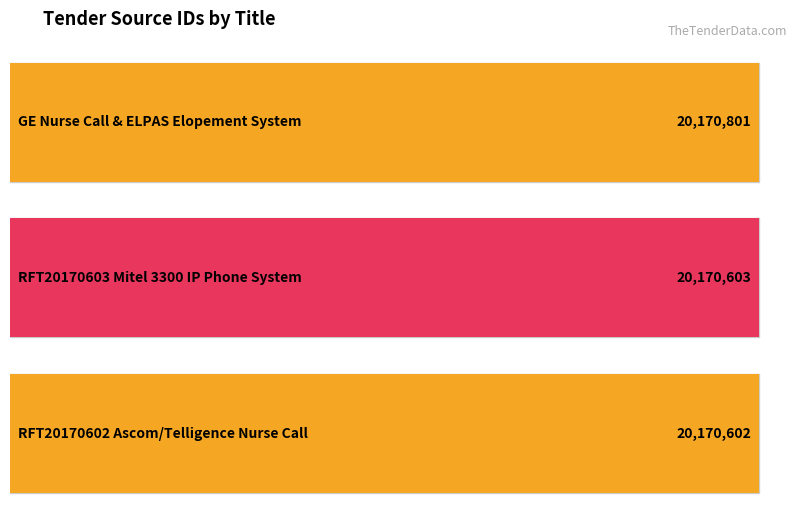

Are the bars horizontal?

Yes